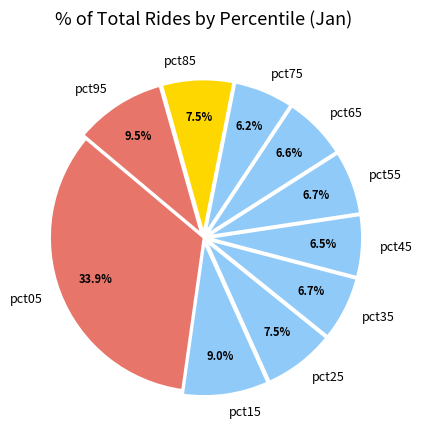

What is the largest slice in the pie chart?

pct05